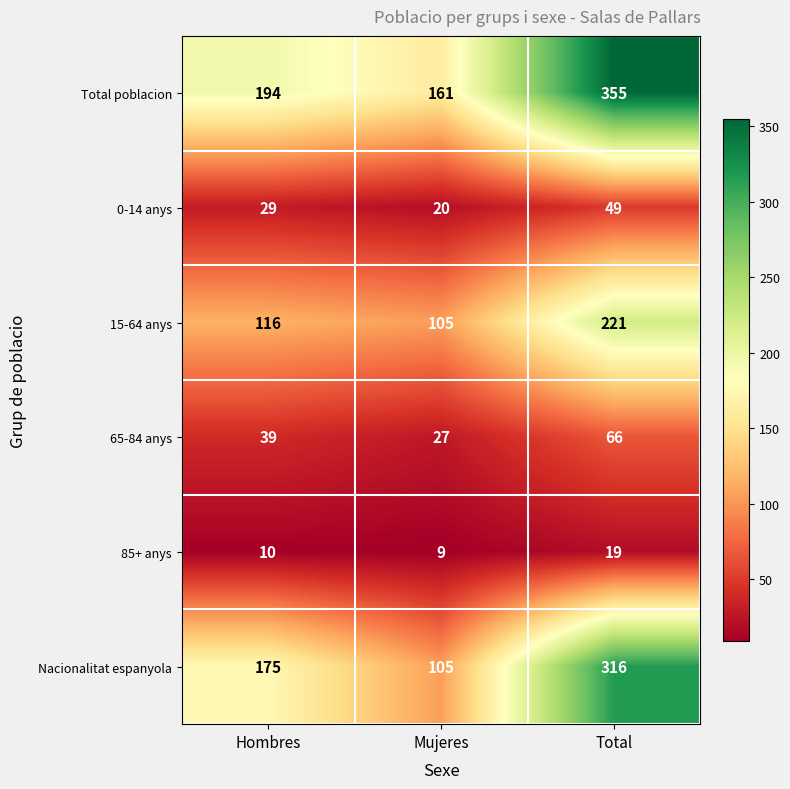

Where is Total poblacion nearest to the value 258?

Hombres